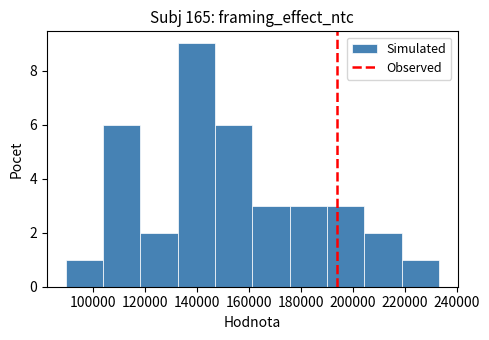

Over which range of the x-axis is the bar tallest?

132000 to 146000